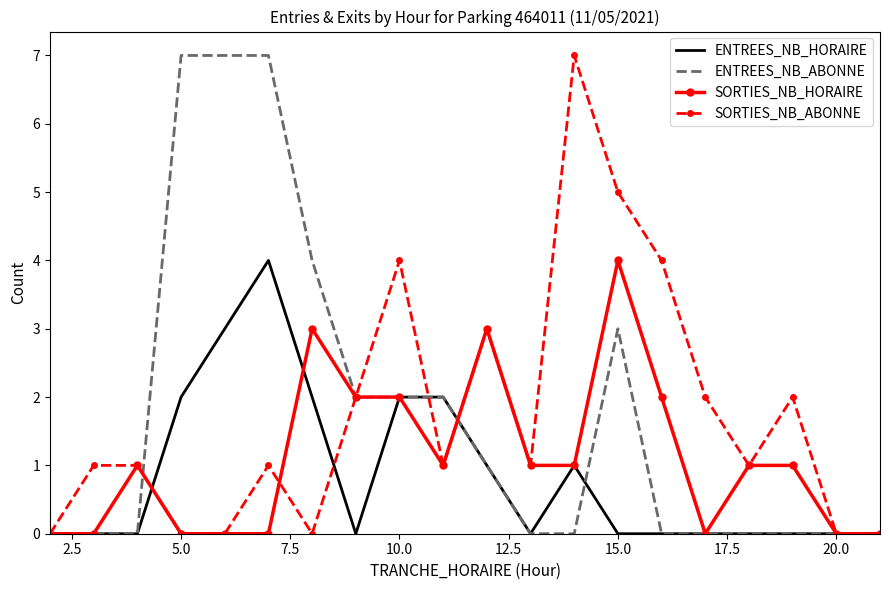

What are all the series names shown in the legend?

ENTREES_NB_HORAIRE, ENTREES_NB_ABONNE, SORTIES_NB_HORAIRE, SORTIES_NB_ABONNE